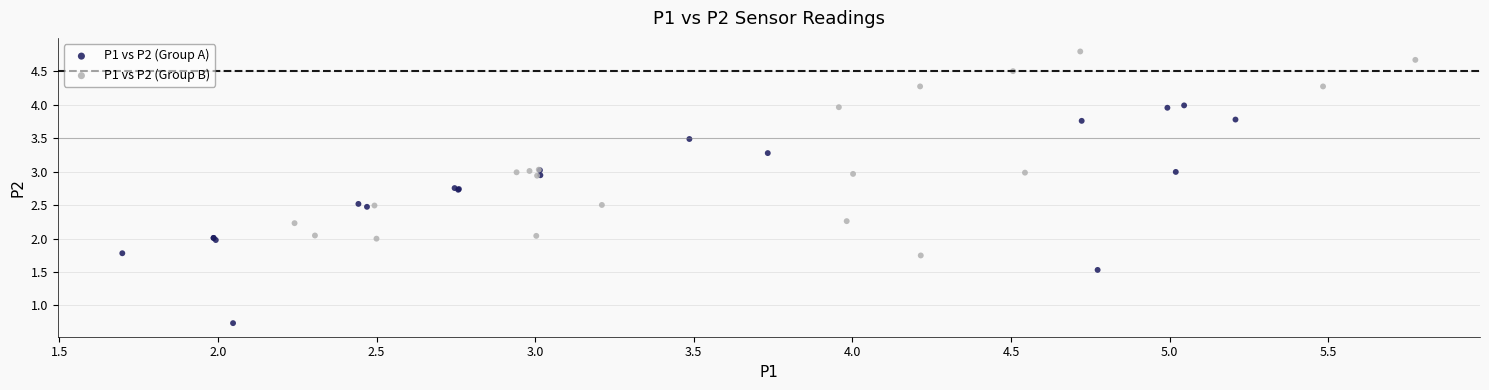

Which series contains the lowest Y value?

P1 vs P2 (Group A)